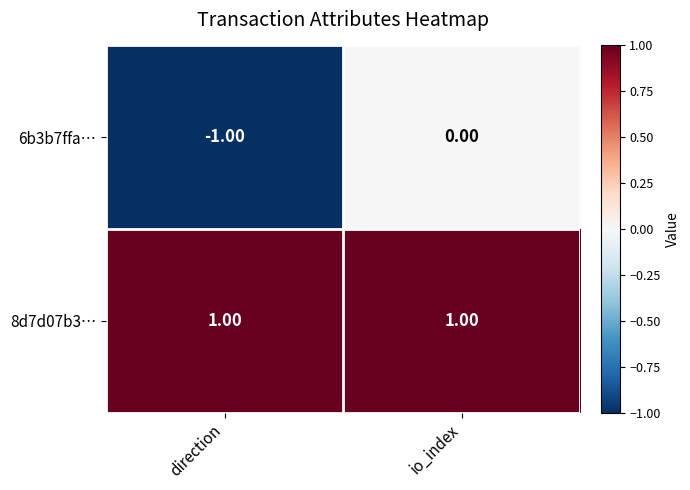

Rank the series by their average value, from lowest to highest.

6b3b7ffa…, 8d7d07b3…